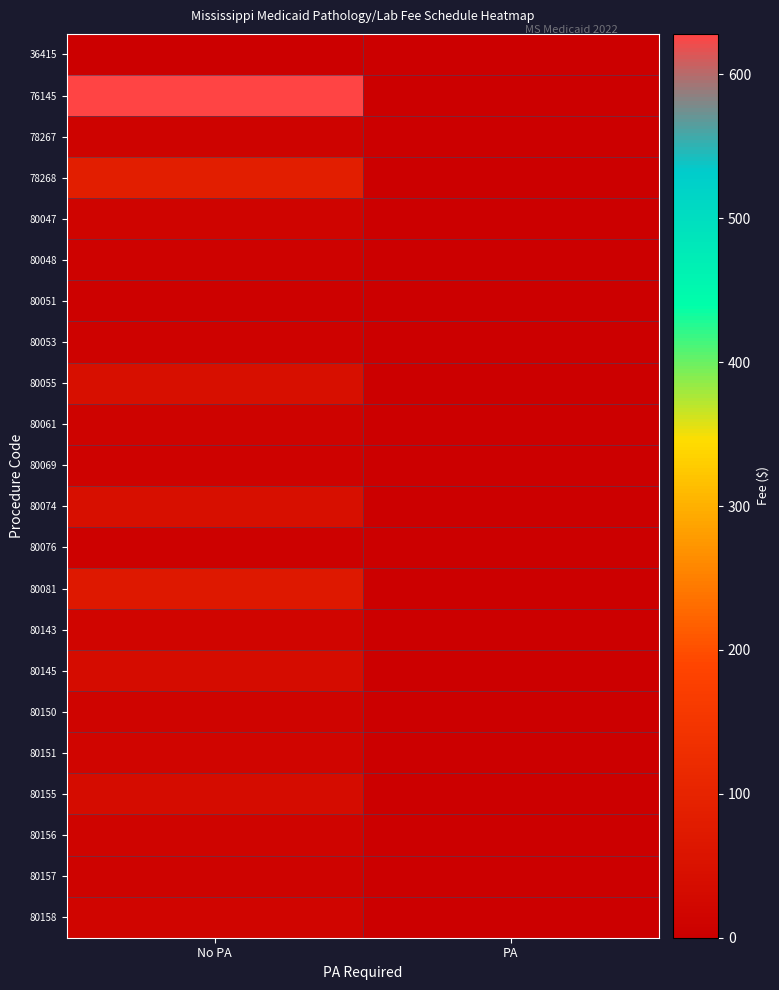

What is the total value across all series at No PA?

1099.9